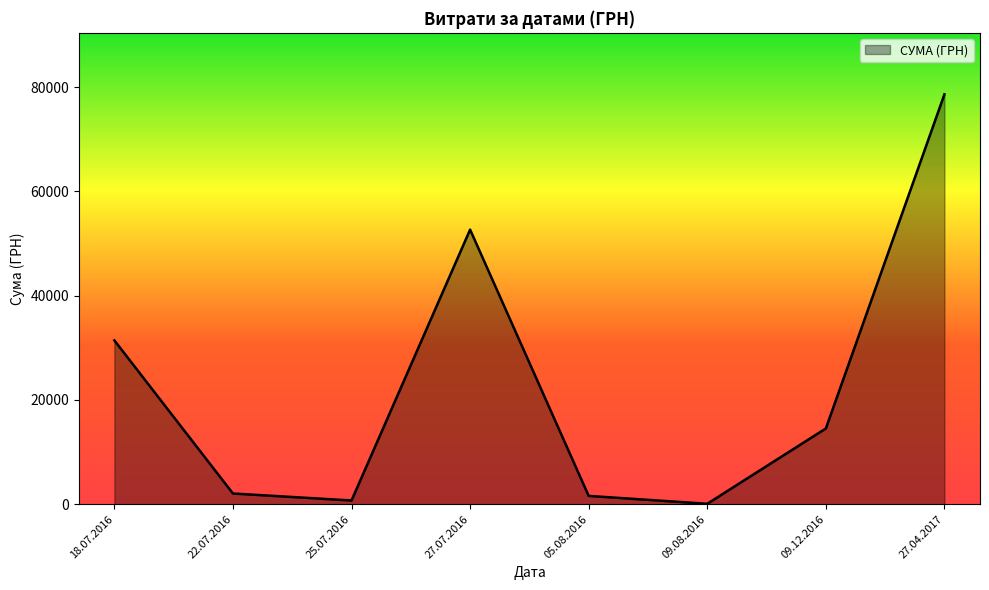

What is the difference between the values at 09.08.2016 and 27.04.2017?

78515.0